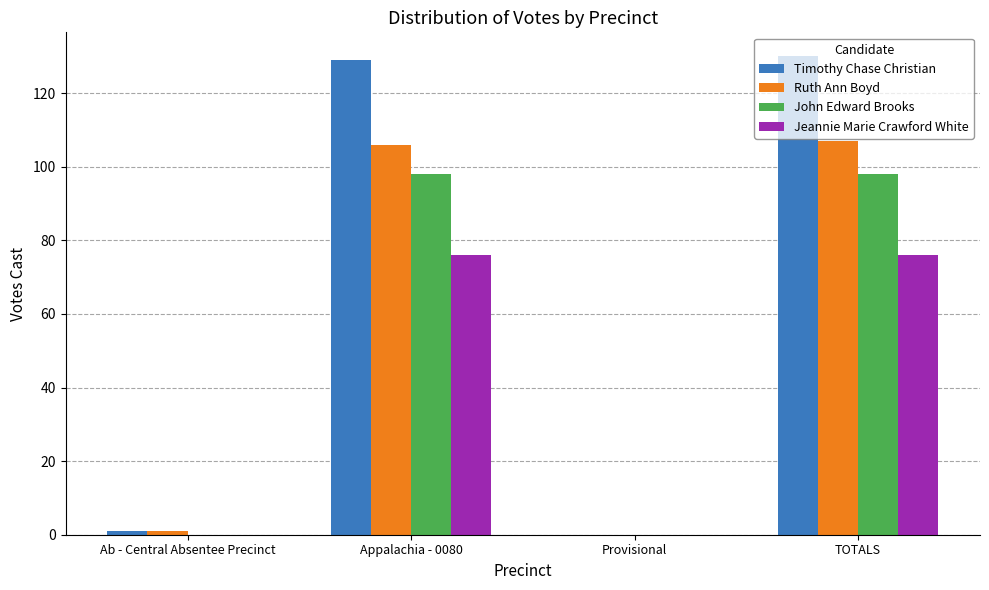

True or false: Timothy Chase Christian has a value of 129 at Appalachia - 0080.

True